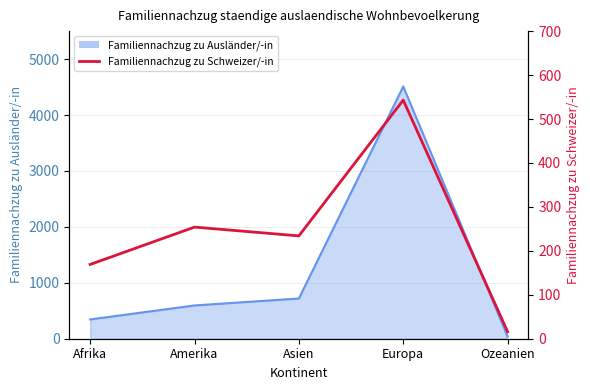

What is the change in value from Asien to Europa?

+309